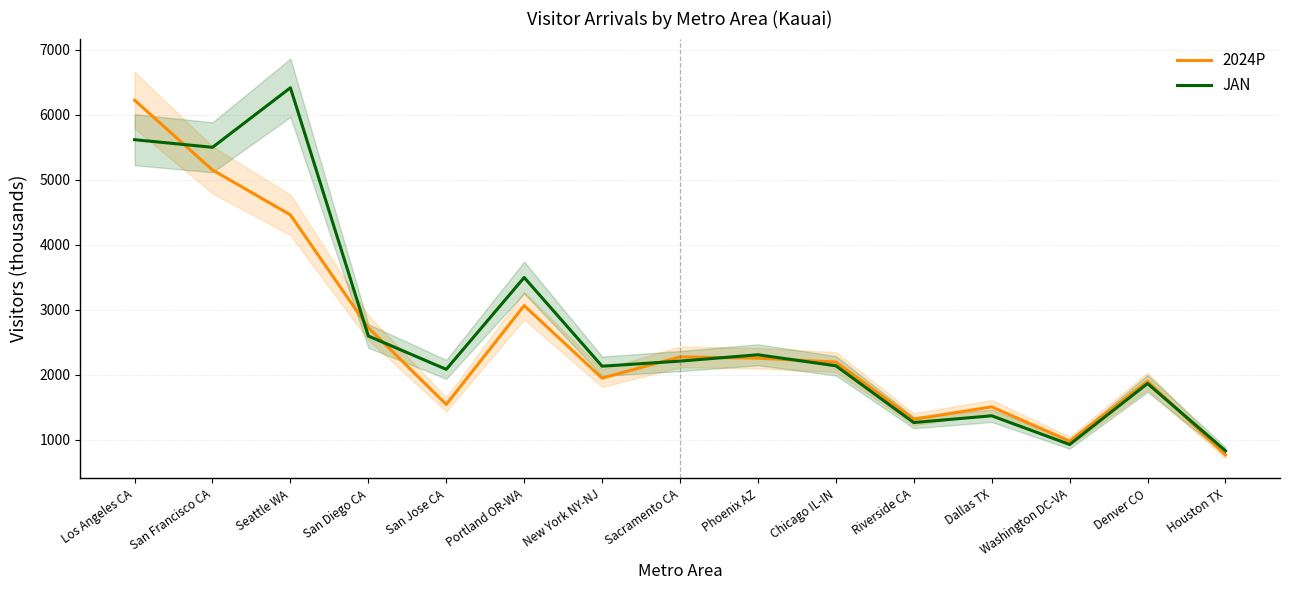

Is this an area chart (filled region under the line)?

No